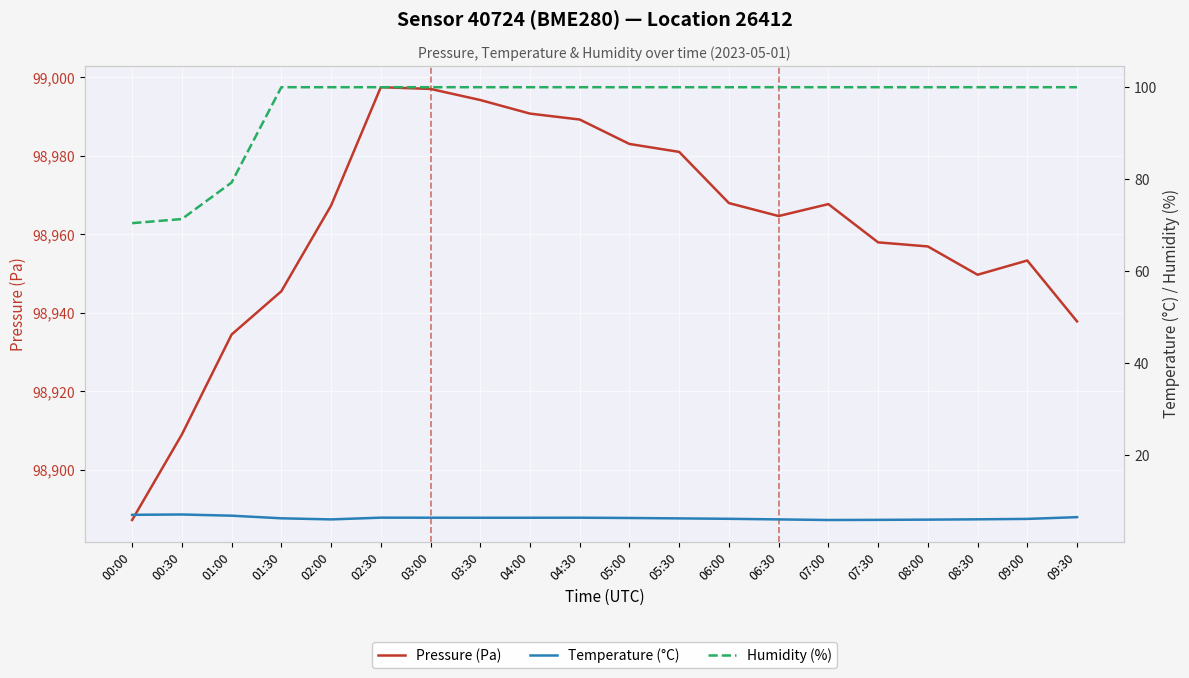

Is it true that Humidity (%) equals 51.1 at 01:30?

False